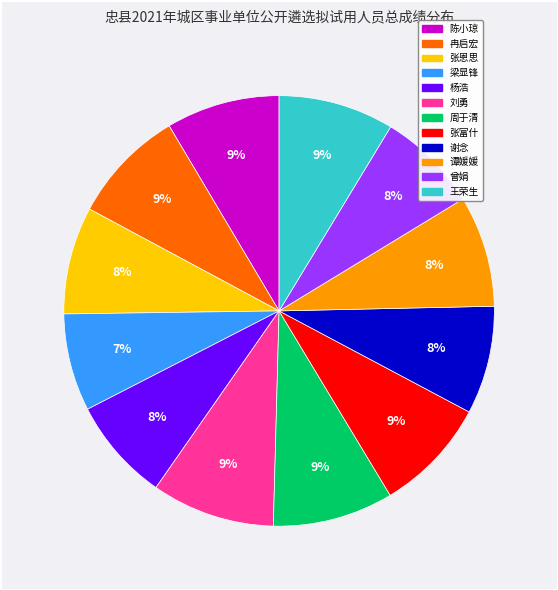

What percentage is the 刘勇 slice, to the nearest percent?

9%